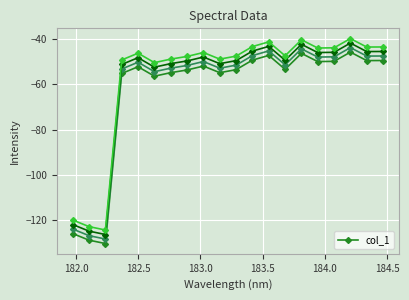

True or false: col_1 has more than 2 interior local peaks.

True